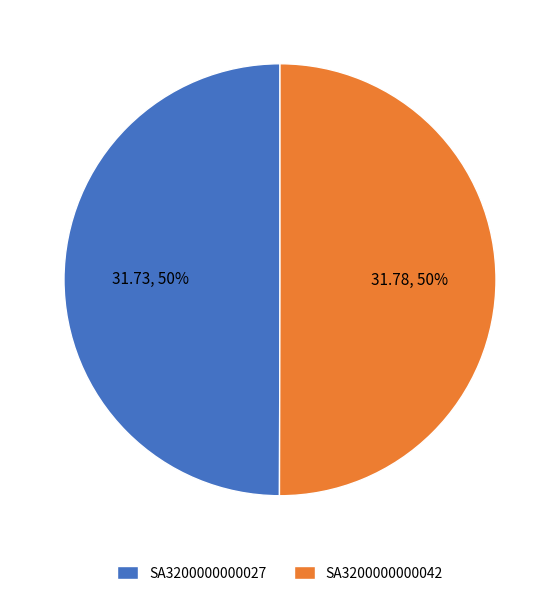

Count the number of slices in the pie.

2